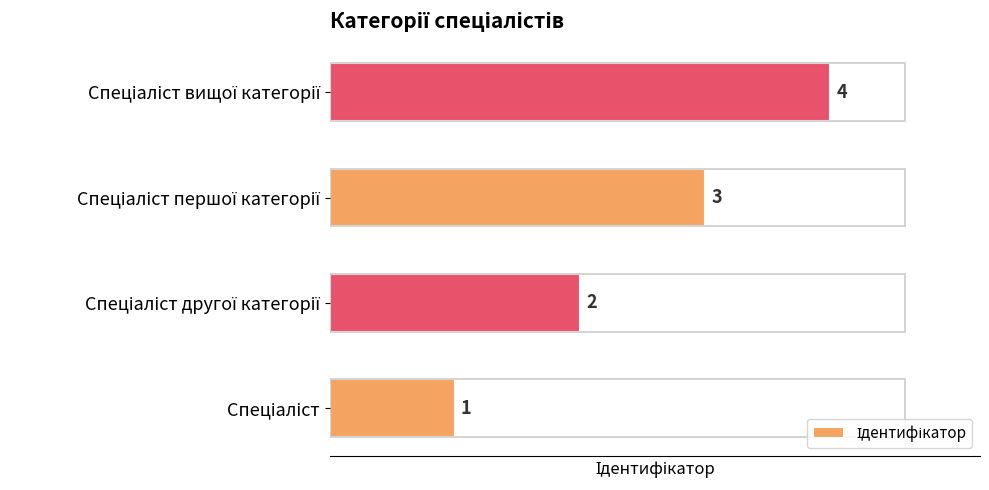

What is the value of the 2nd bar from the left?

2